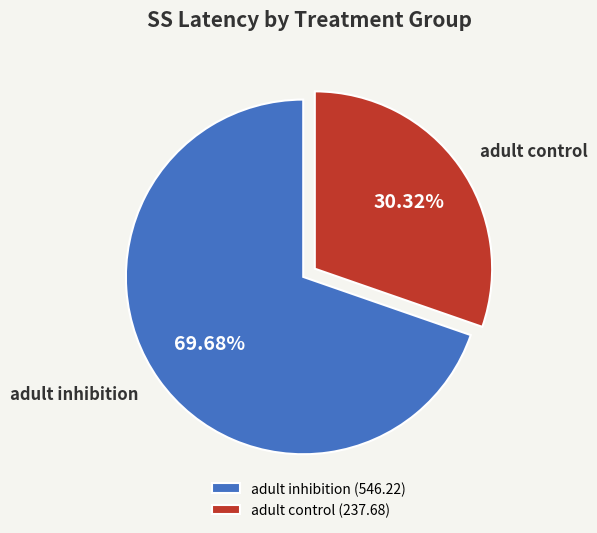

To the nearest percent, what is the difference between the adult inhibition and adult control slice percentages?

39%